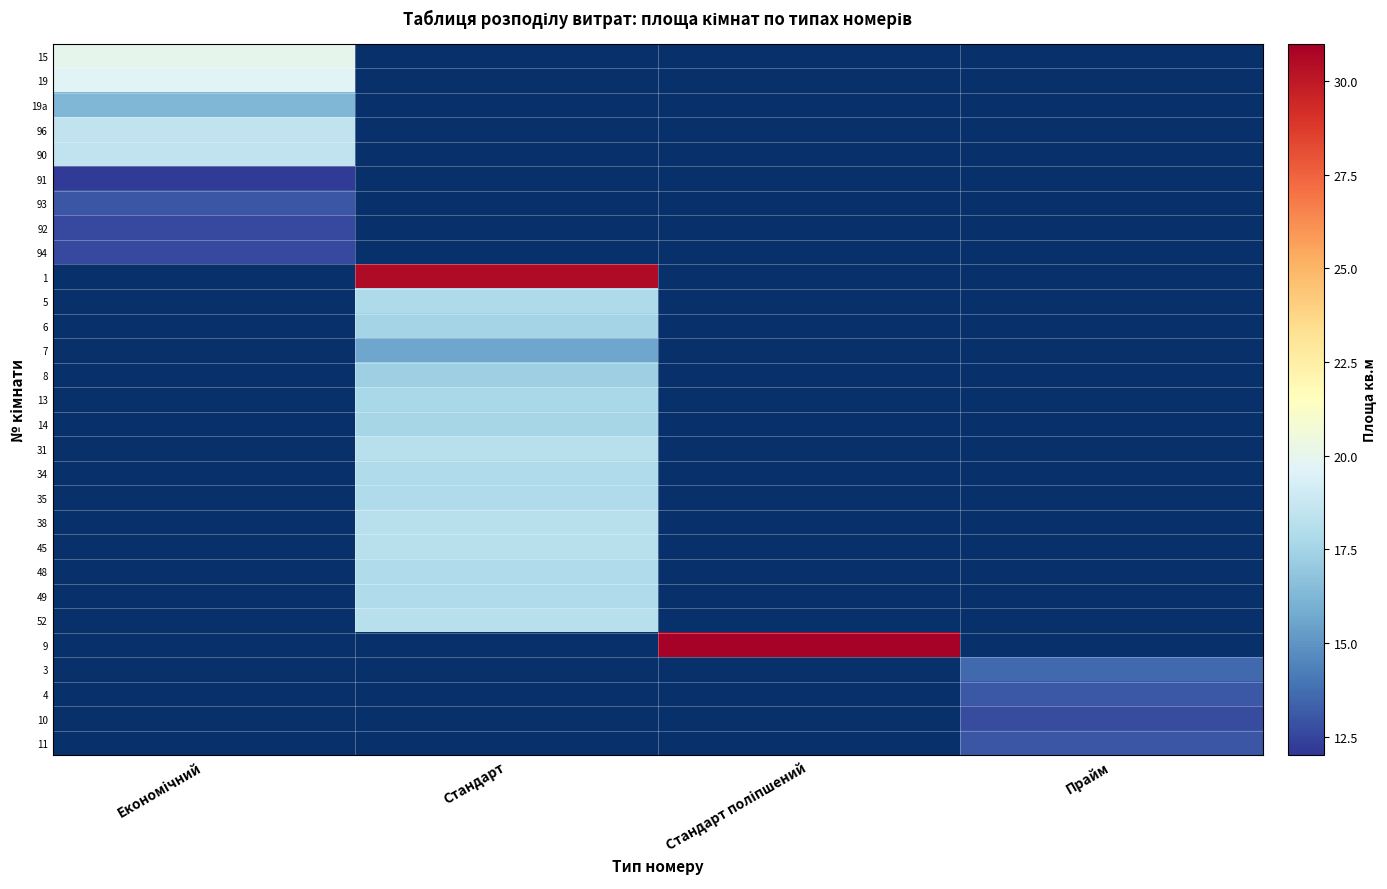

What is the spread (max minus min) of values at Економічний?

7.8